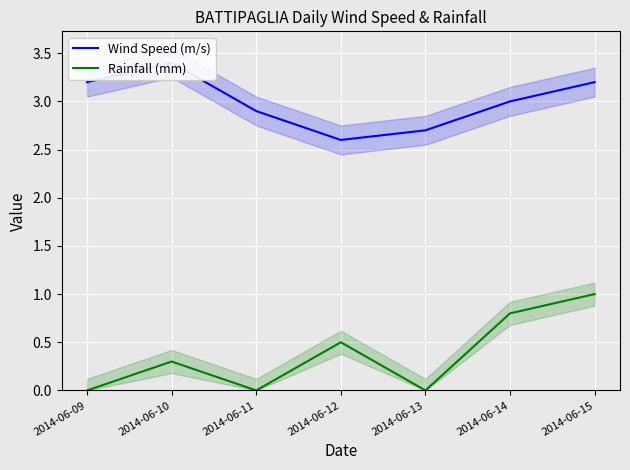

What is the difference between the maximum and second lowest values in the Wind Speed (m/s) series?

0.7